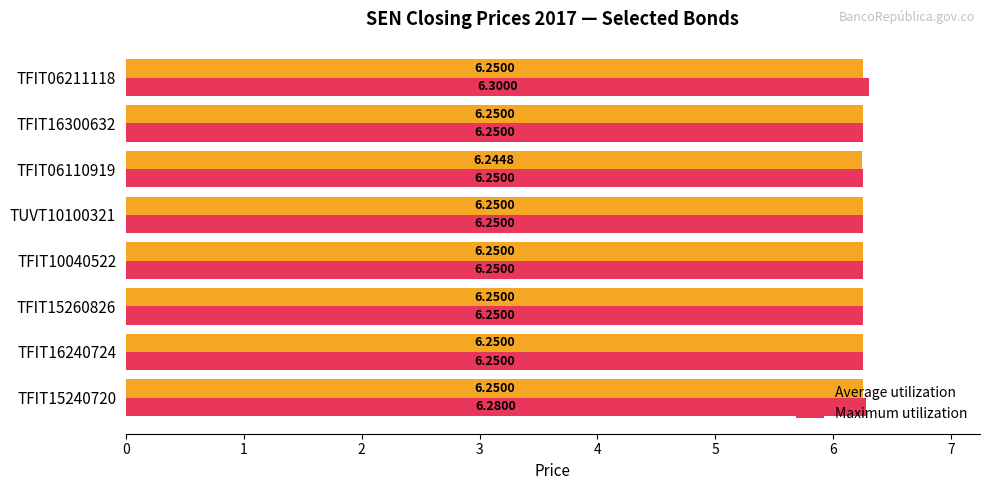

What is the average value of the Maximum utilization series?

6.3